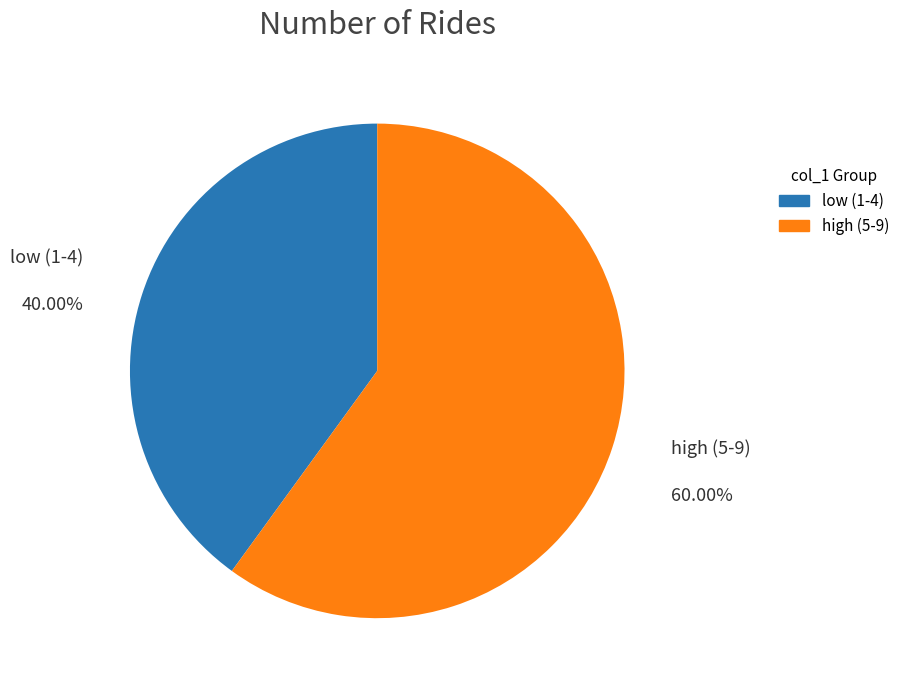

To the nearest percent, what is the average slice percentage?

50%